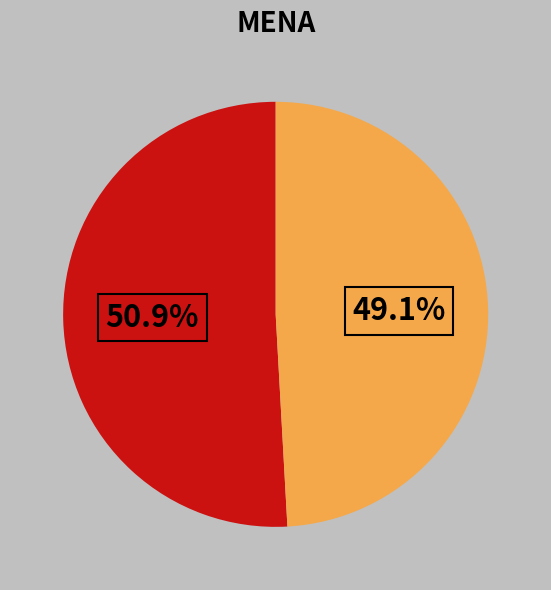

Is there a majority slice in this chart?

Yes